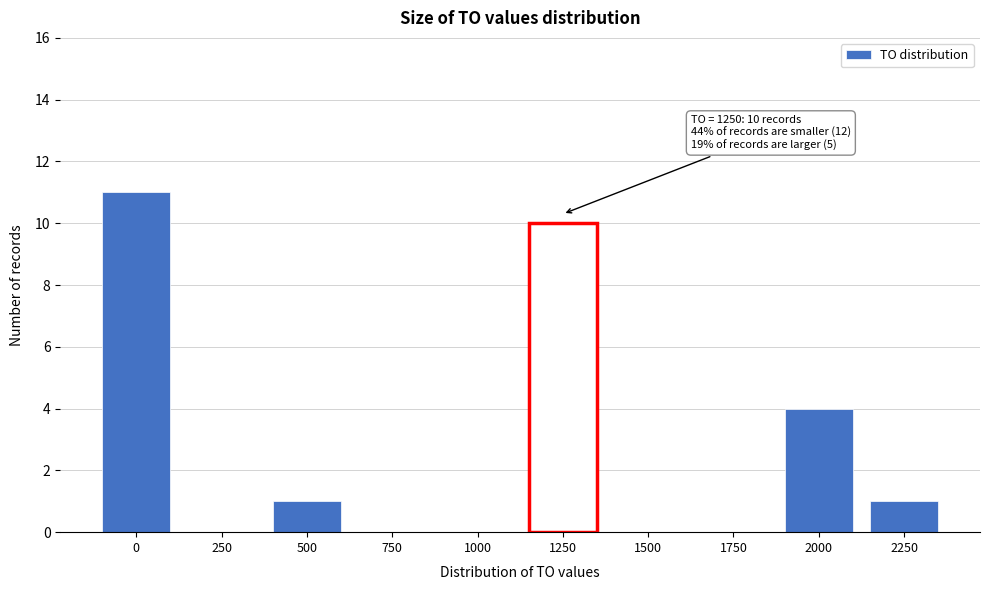

Reading right to left, list all the values displayed in this chart.

2250=1	2000=4	1750=0	1500=0	1250=10	1000=0	750=0	500=1	250=0	0=11